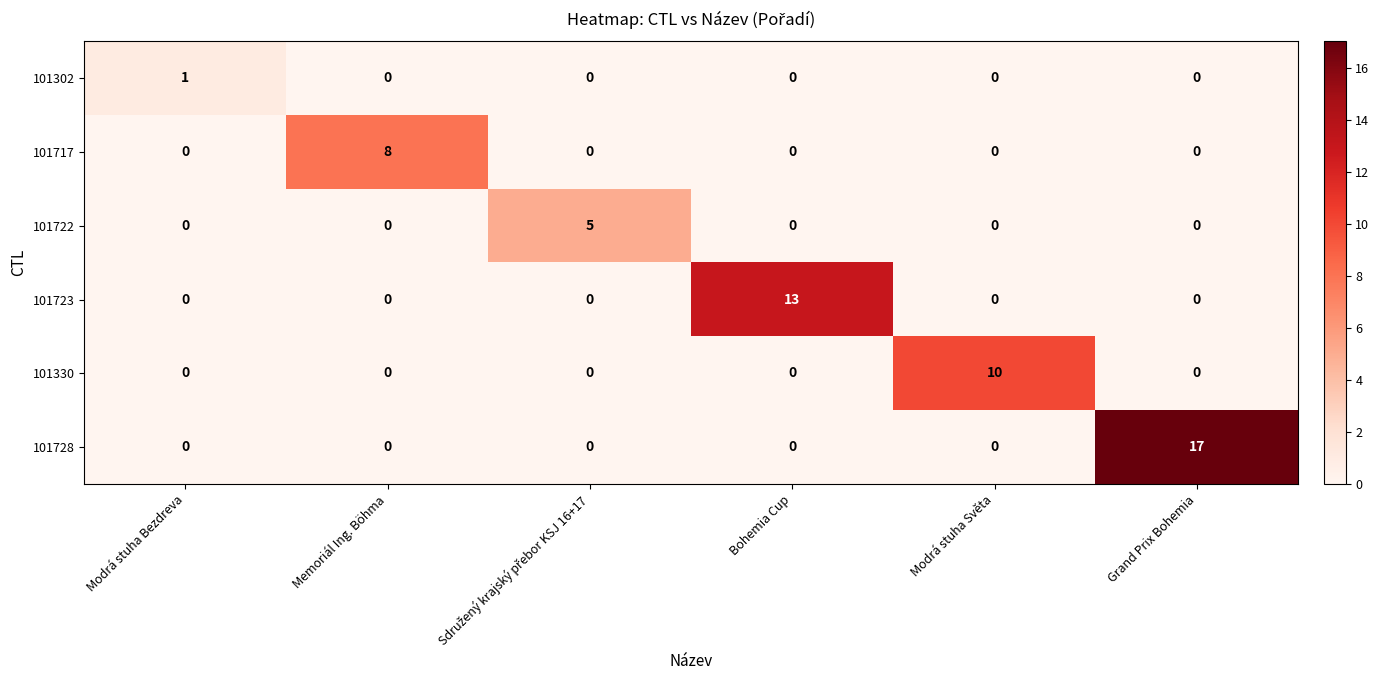

List the series in order of their peak value, lowest first.

101302, 101722, 101717, 101330, 101723, 101728